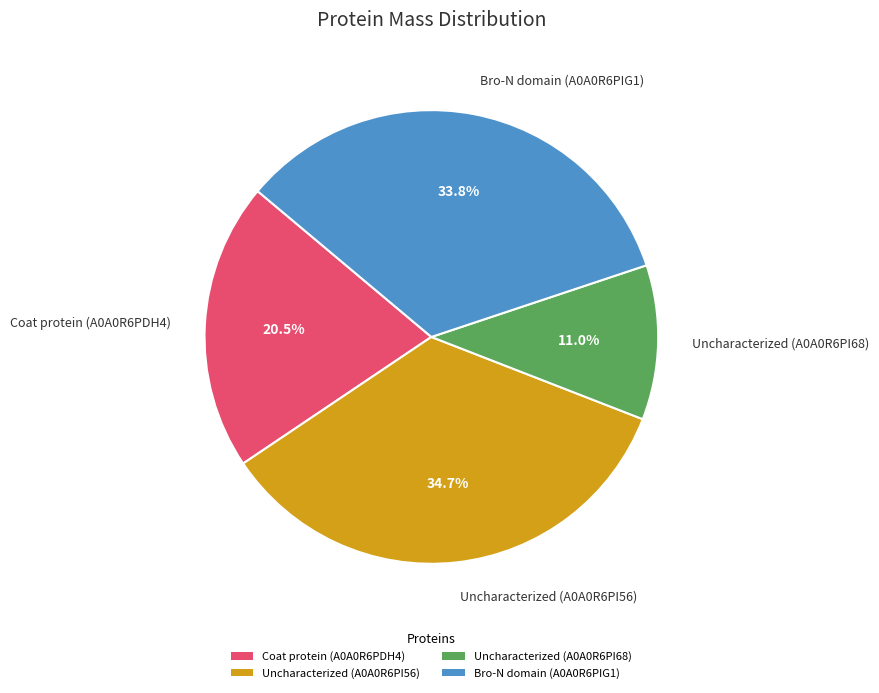

Approximately how many times larger is the value at Coat protein (A0A0R6PDH4) compared to Uncharacterized (A0A0R6PI68)?

1.9